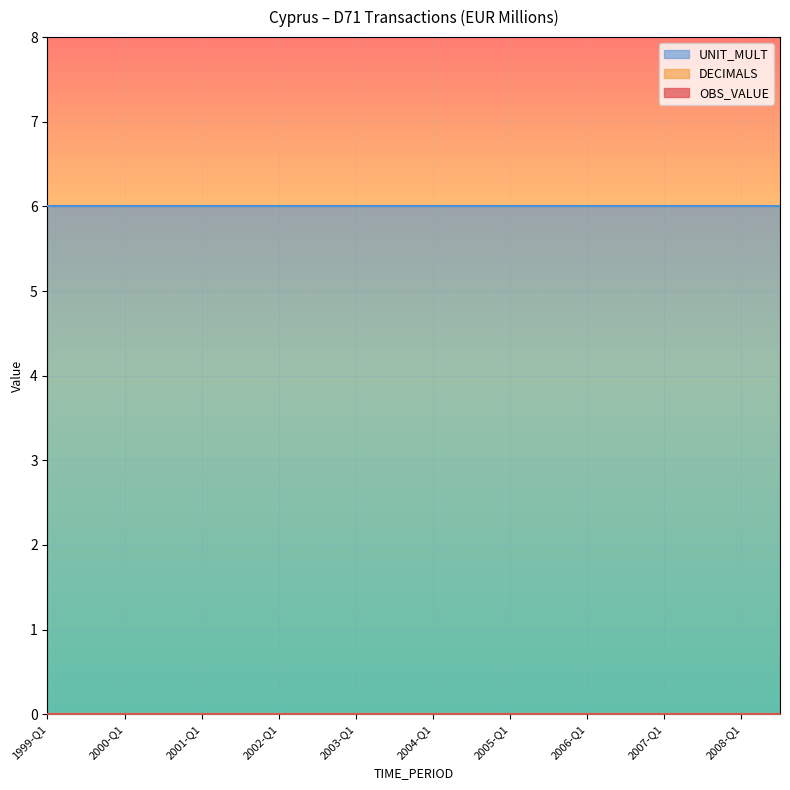

Reading right to left, transcribe all the data shown in this chart.

OBS_VALUE: 0	0	0	0	0	0	0	0	0	0	0	0	0	0	0	0	0	0	0	0
DECIMALS: 0	0	0	0	0	0	0	0	0	0	0	0	0	0	0	0	0	0	0	0
UNIT_MULT: 6	6	6	6	6	6	6	6	6	6	6	6	6	6	6	6	6	6	6	6